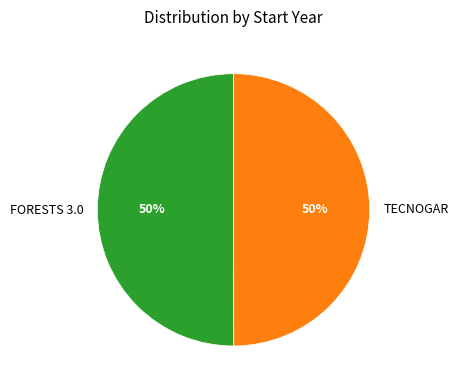

True or false: TECNOGAR accounts for 50% of the total.

True